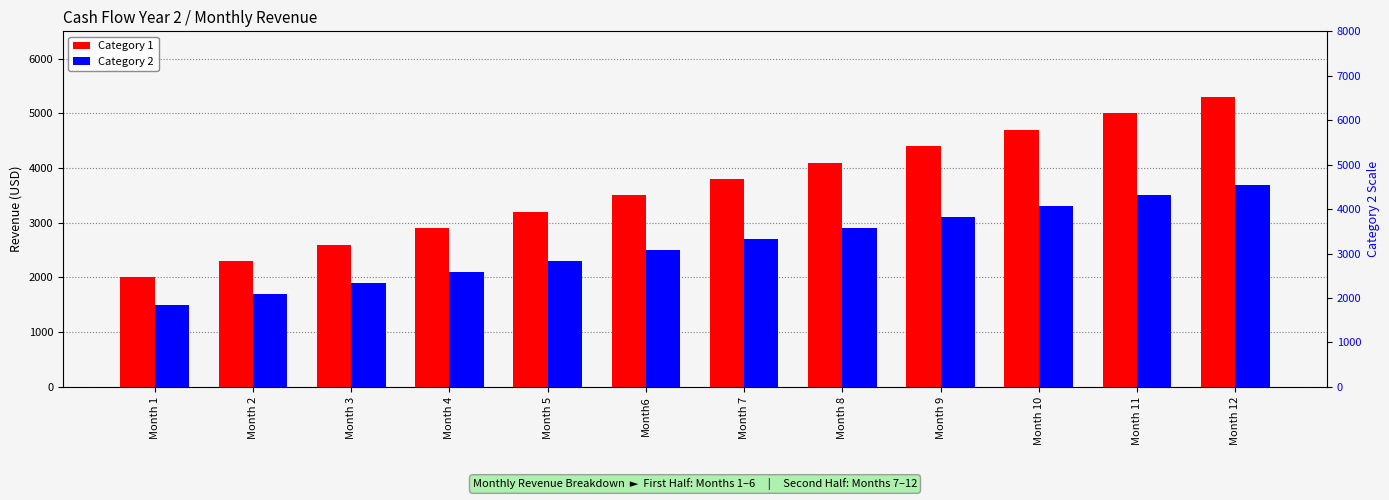

Which series has the widest spread of values?

Category 1